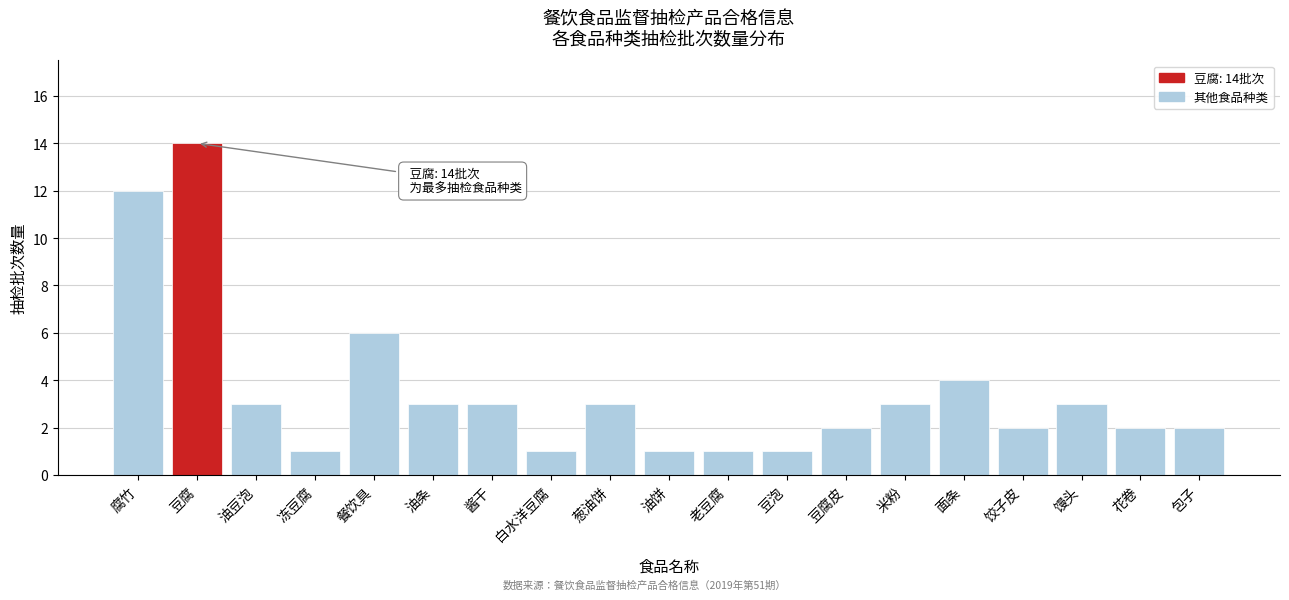

Reading right to left, transcribe all the data shown in this chart.

包子=2	花卷=2	馒头=3	饺子皮=2	面条=4	米粉=3	豆腐皮=2	豆泡=1	老豆腐=1	油饼=1	葱油饼=3	白水洋豆腐=1	酱干=3	油条=3	餐饮具=6	冻豆腐=1	油豆泡=3	豆腐=14	腐竹=12